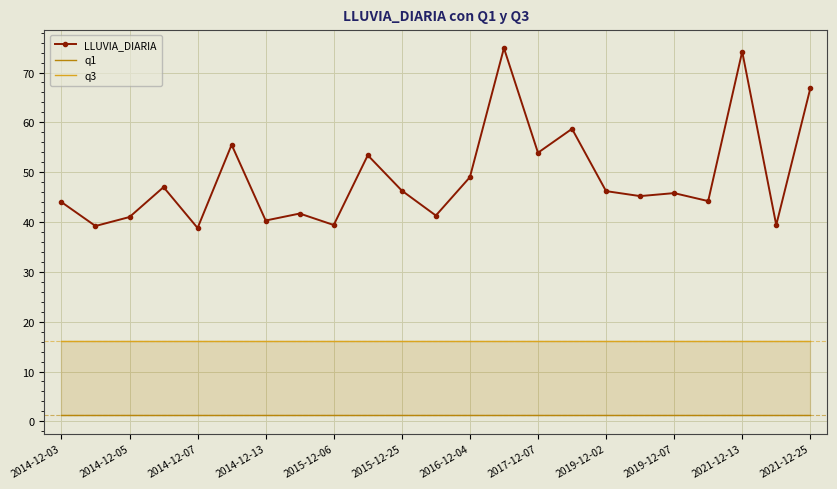

True or false: LLUVIA_DIARIA has more than 1 points higher than both neighbors.

True